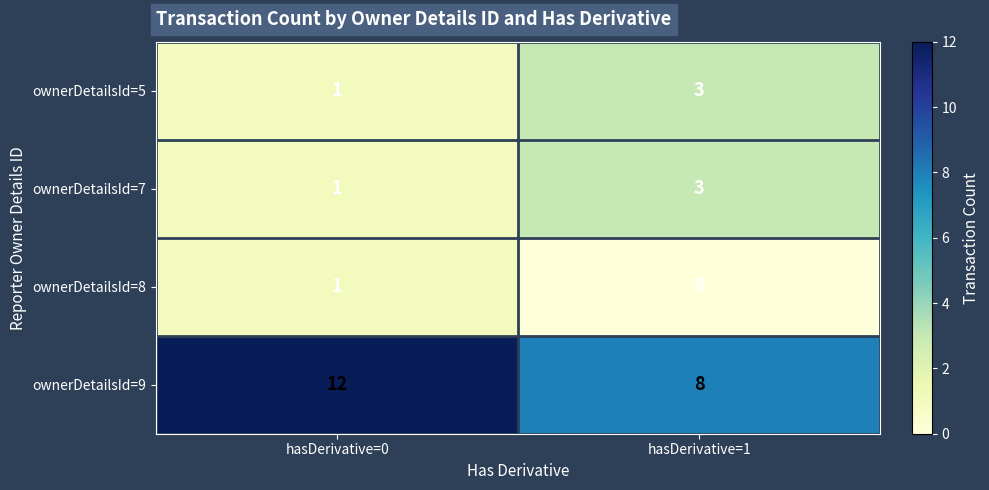

What is the greatest value displayed?

12